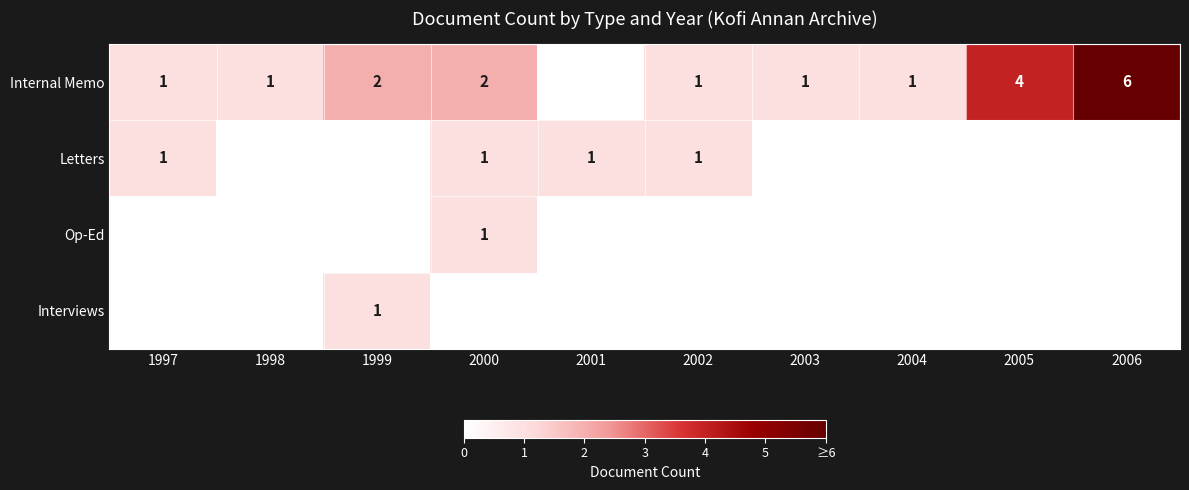

The Internal Memo series shows 4 at 2006. True or false?

False